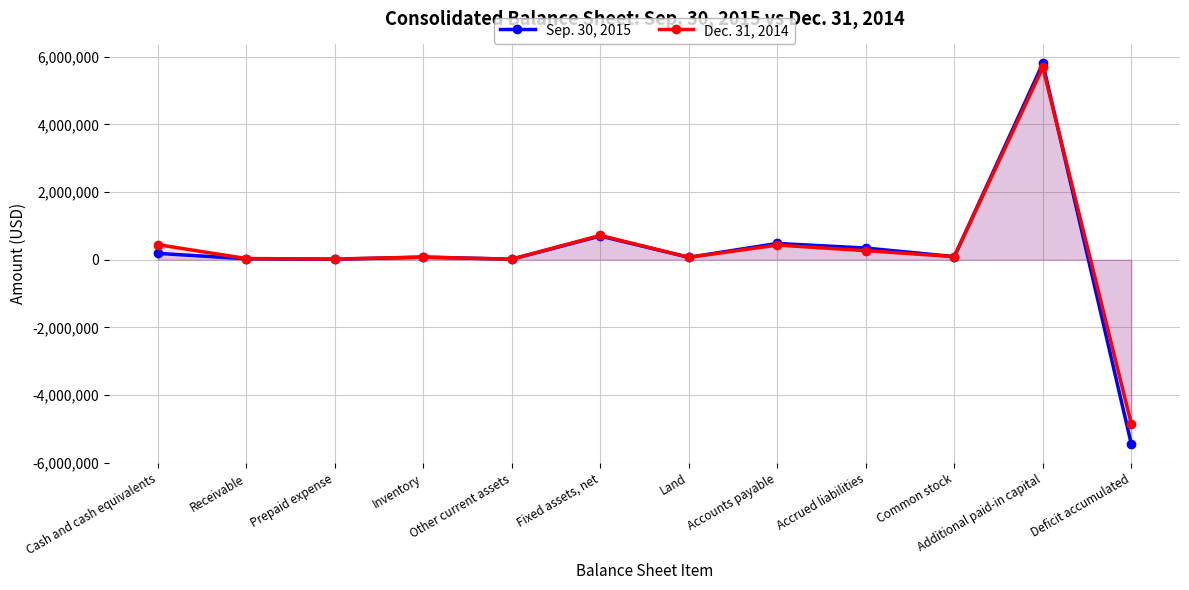

After their last crossing, which series has the higher values: Dec. 31, 2014 or Sep. 30, 2015?

Dec. 31, 2014